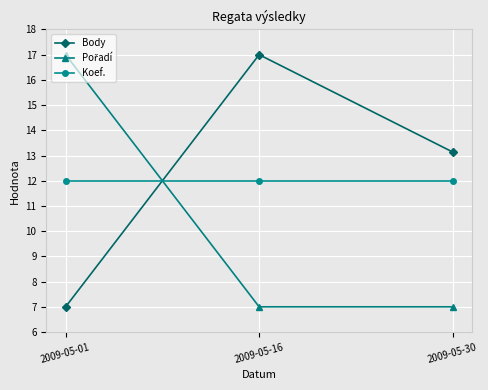

What is the spread (max minus min) of values at 2009-05-30?

6.1